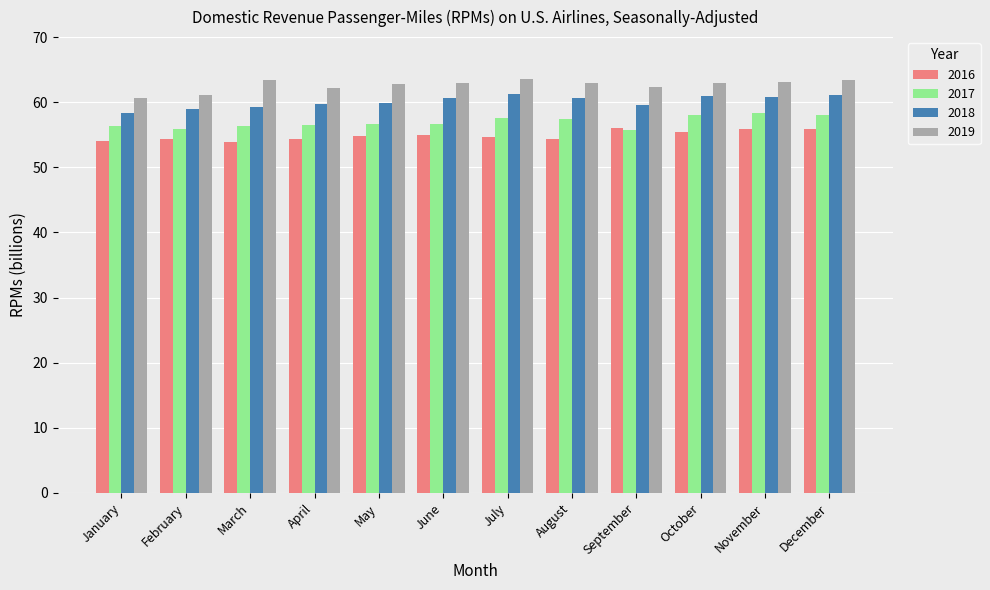

What is the smallest value displayed?

53.9